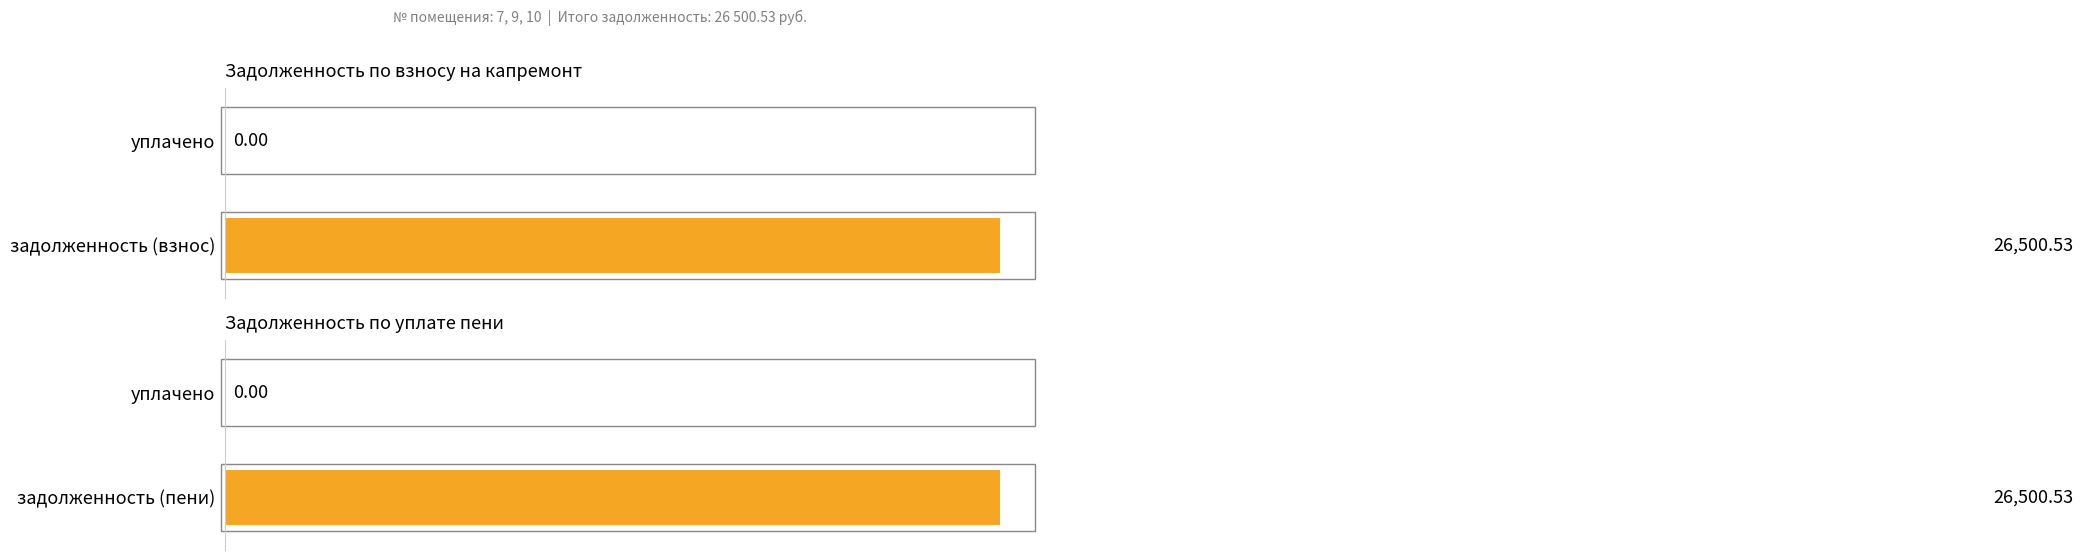

Rank the series by their maximum value, from highest to lowest.

задолженность (взнос), задолженность (пени), уплачено